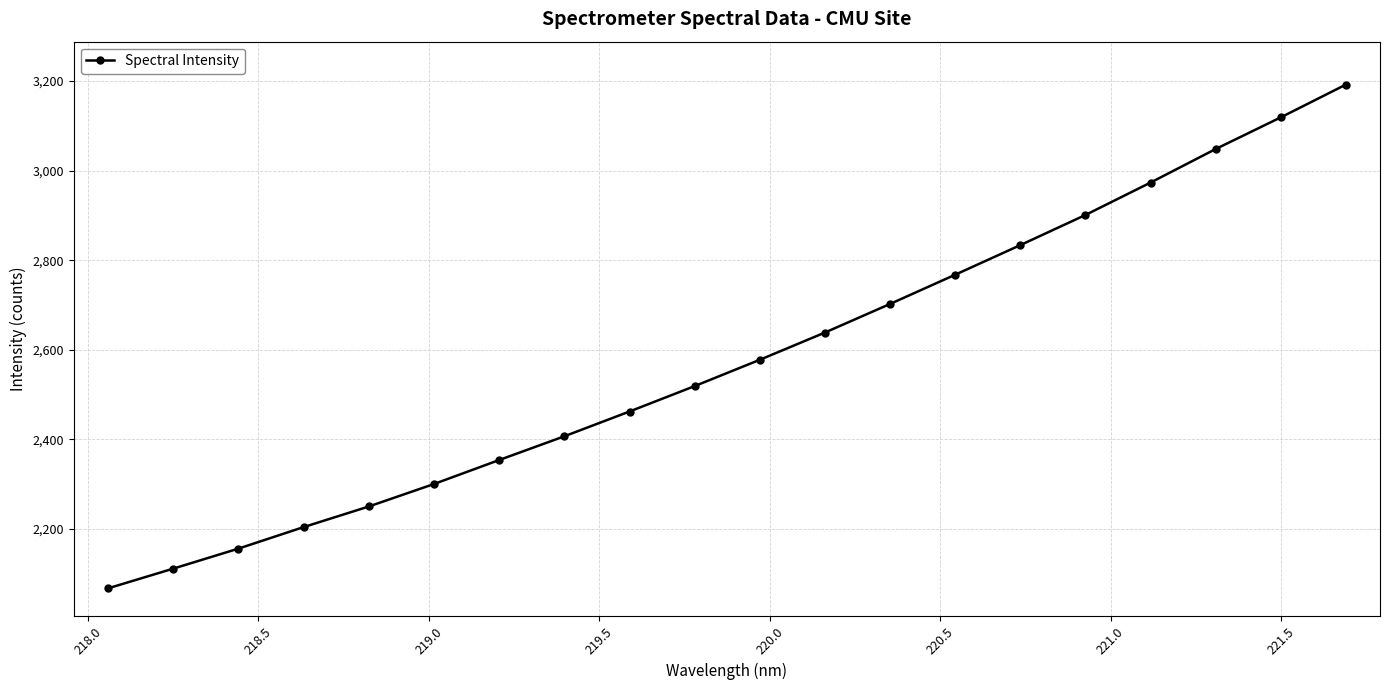

What is the minimum value shown in the chart?

2067.8